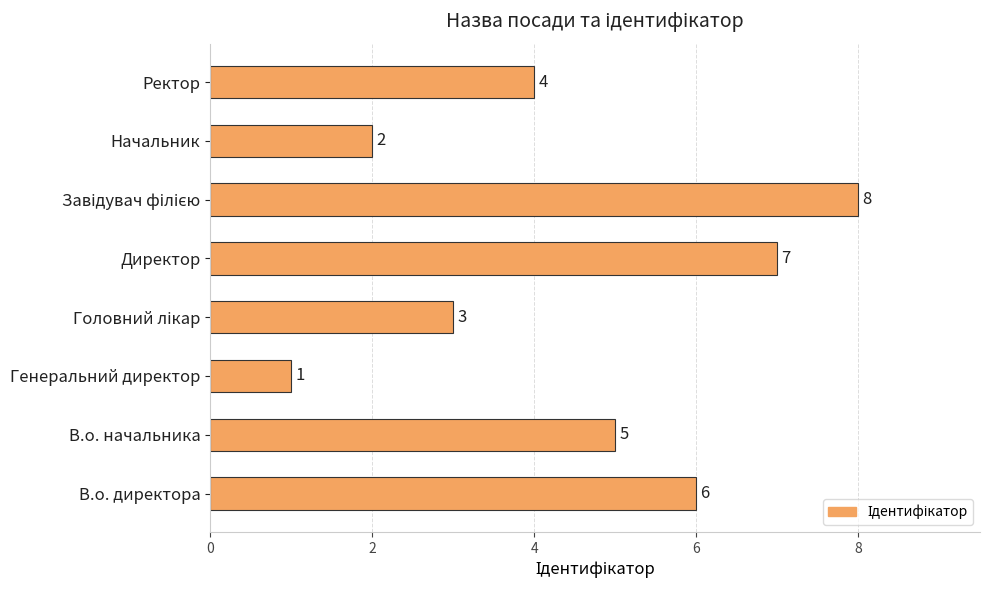

Reading bottom to top, what are all the values shown in this chart?

6	5	1	3	7	8	2	4